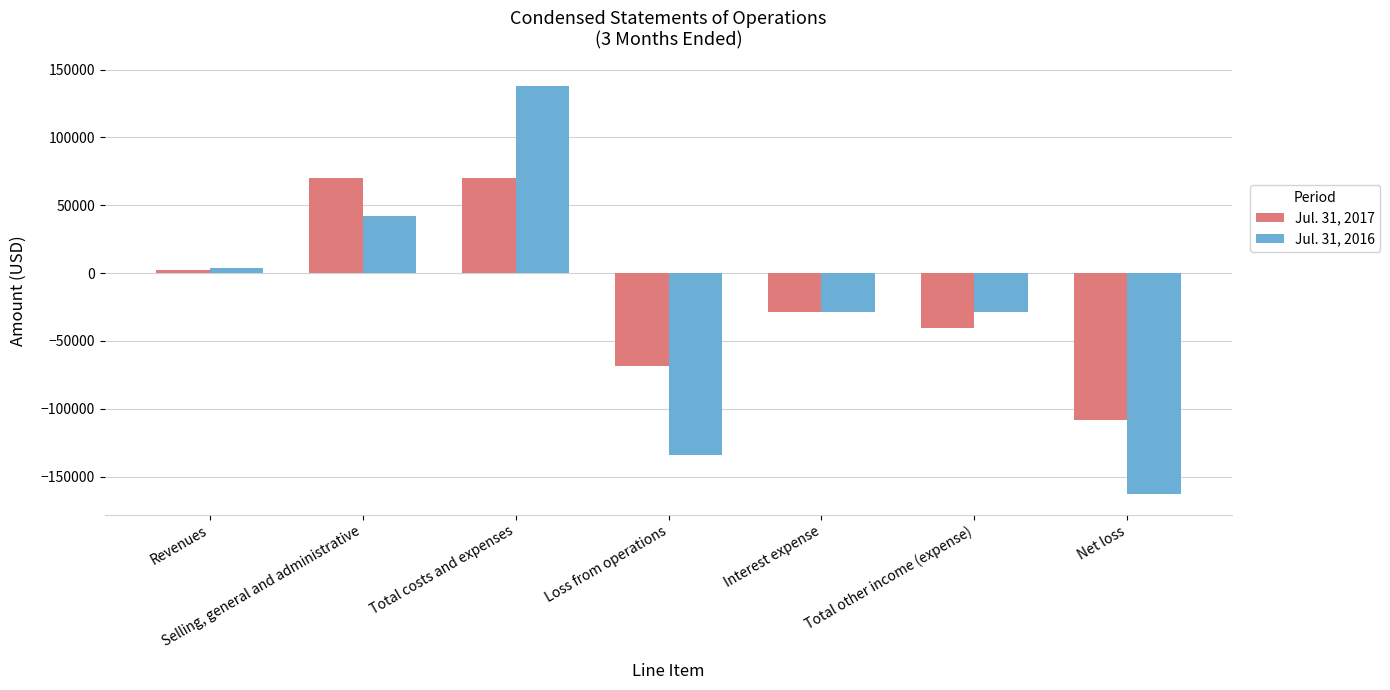

How many values in the Jul. 31, 2017 series exceed -29049?

3